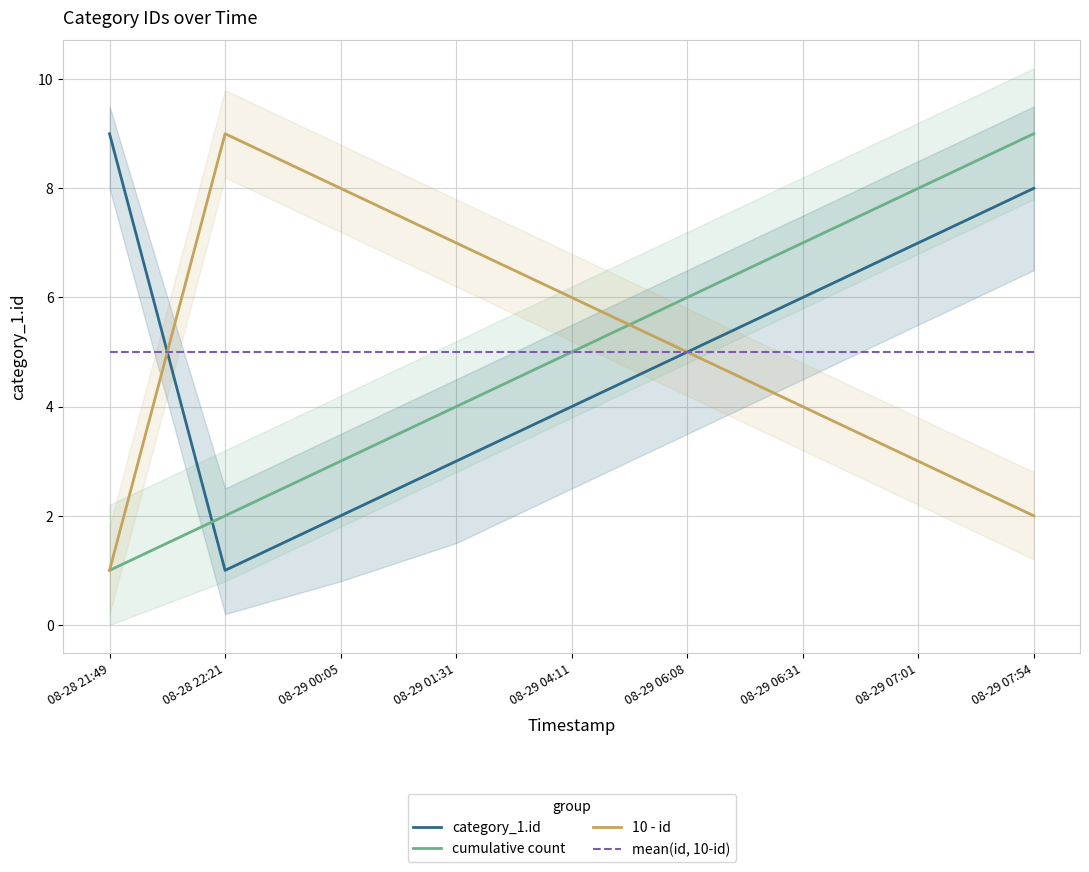

The mean(id, 10-id) series shows 5 at 08-28 22:21. True or false?

True